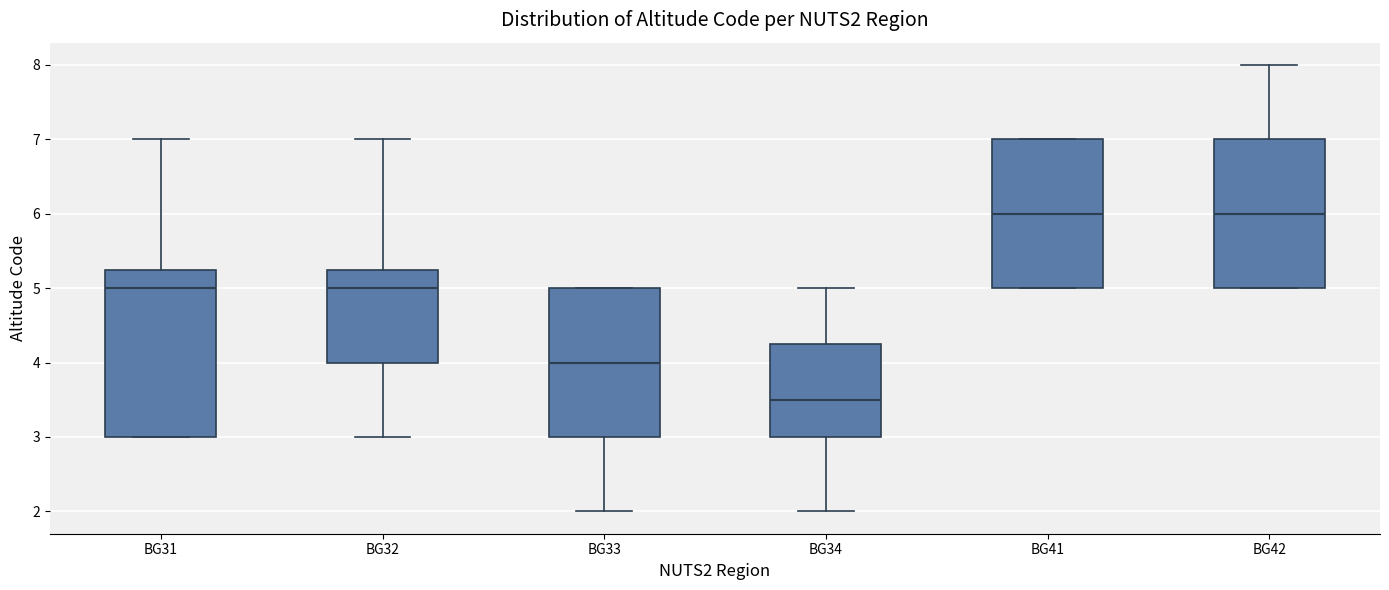

Comparing the boxes themselves (not the whiskers), which one is the tallest?

BG31